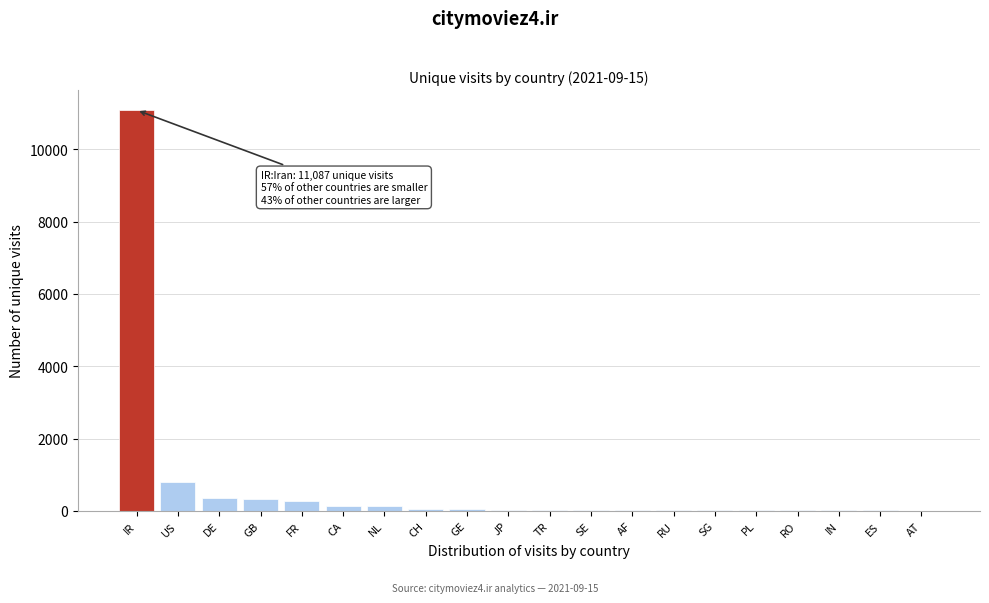

The value at GB is 317. True or false?

True